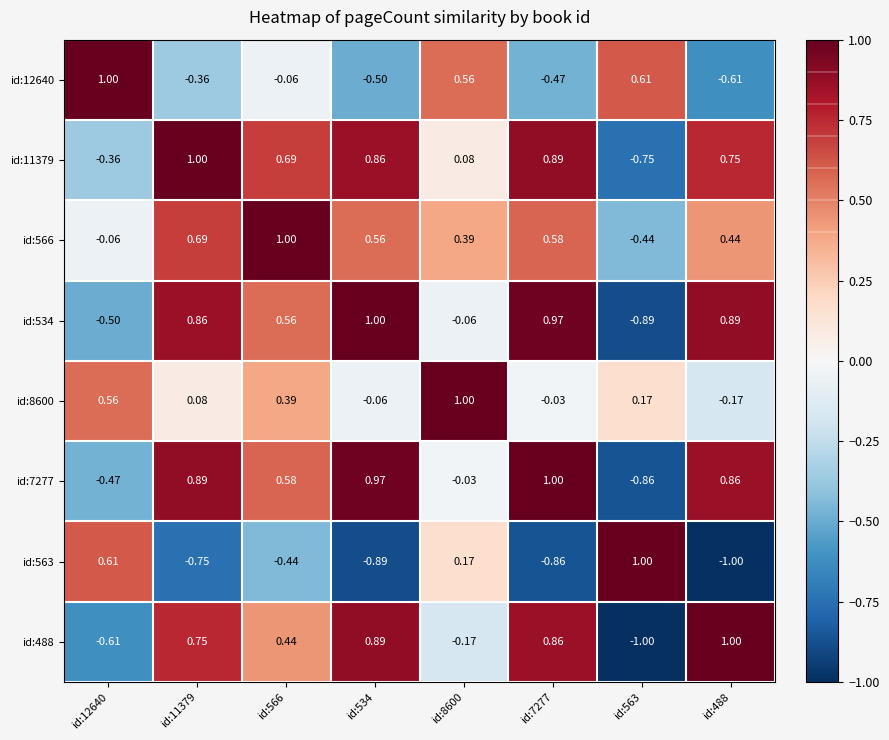

Is the value of id:8600 at id:7277 greater than the value of id:488 at id:12640?

Yes